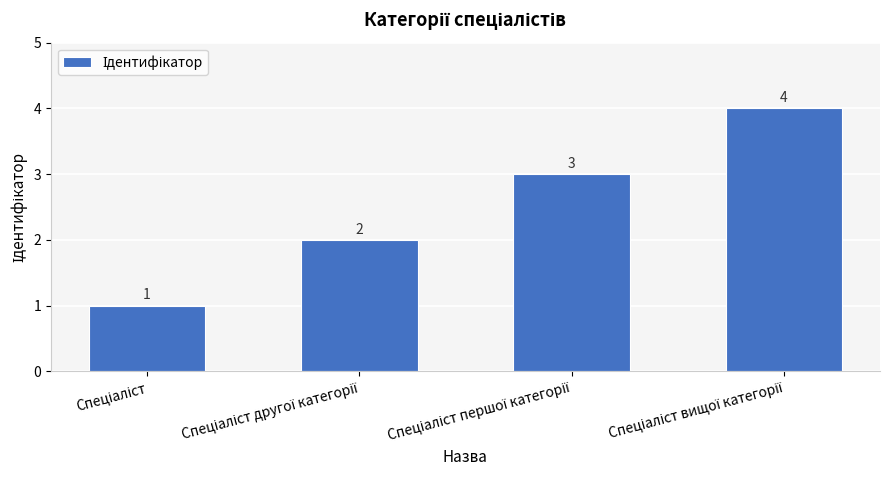

Reading left to right, list all the values displayed in this chart.

1	2	3	4